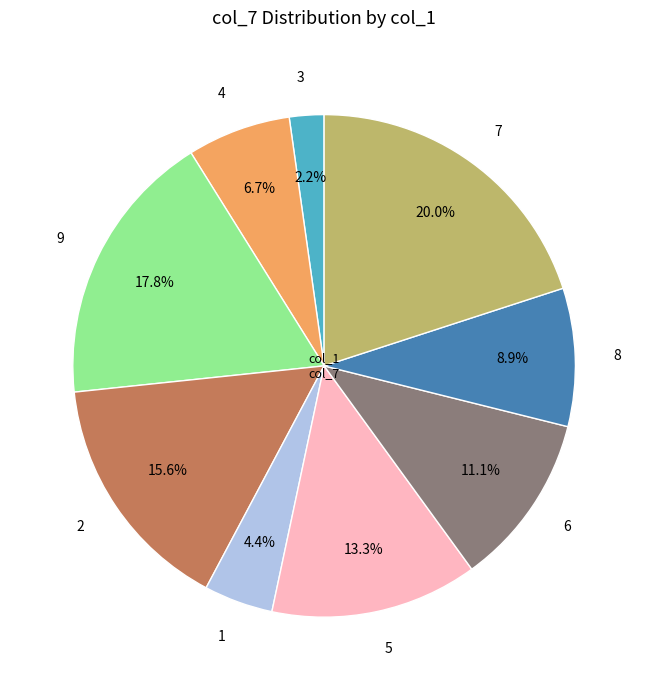

Rank the categories by value from highest to lowest.

7, 9, 2, 5, 6, 8, 4, 1, 3